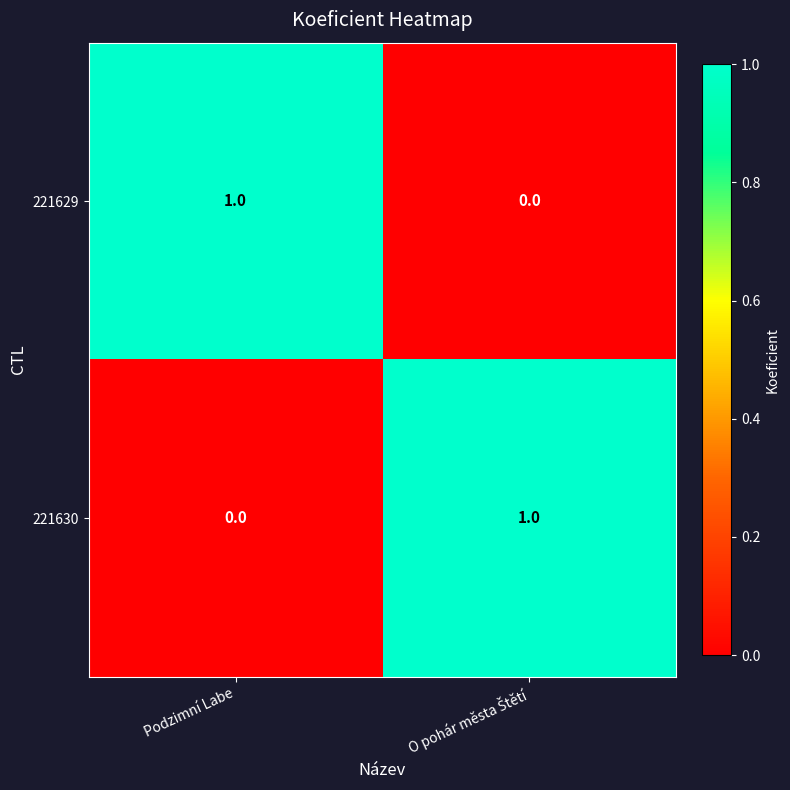

Rank the series at Podzimní Labe from highest to lowest value.

221629, 221630